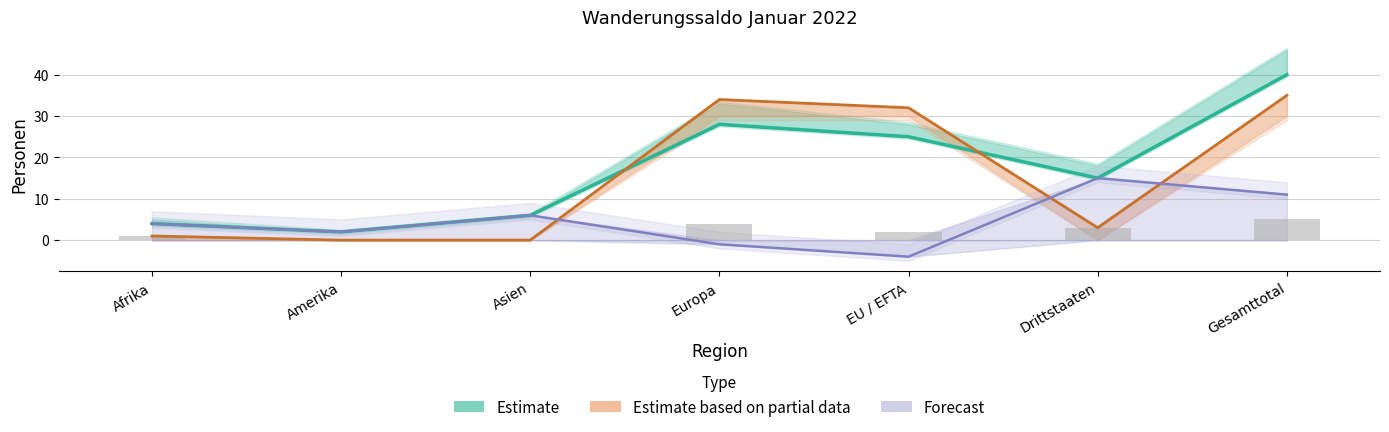

How many values in the Wanderungssaldo (Forecast) series exceed 4?

3